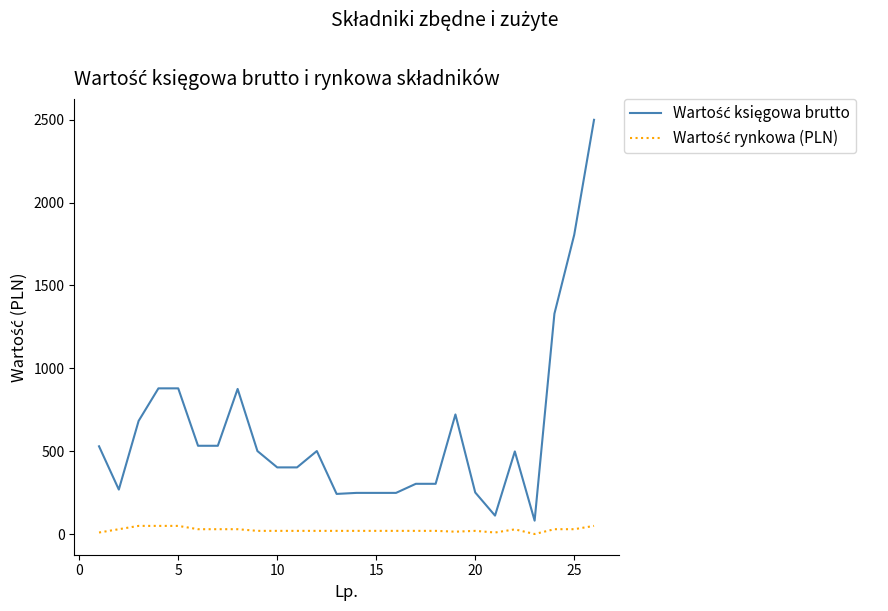

What is the greatest value displayed?

2499.0